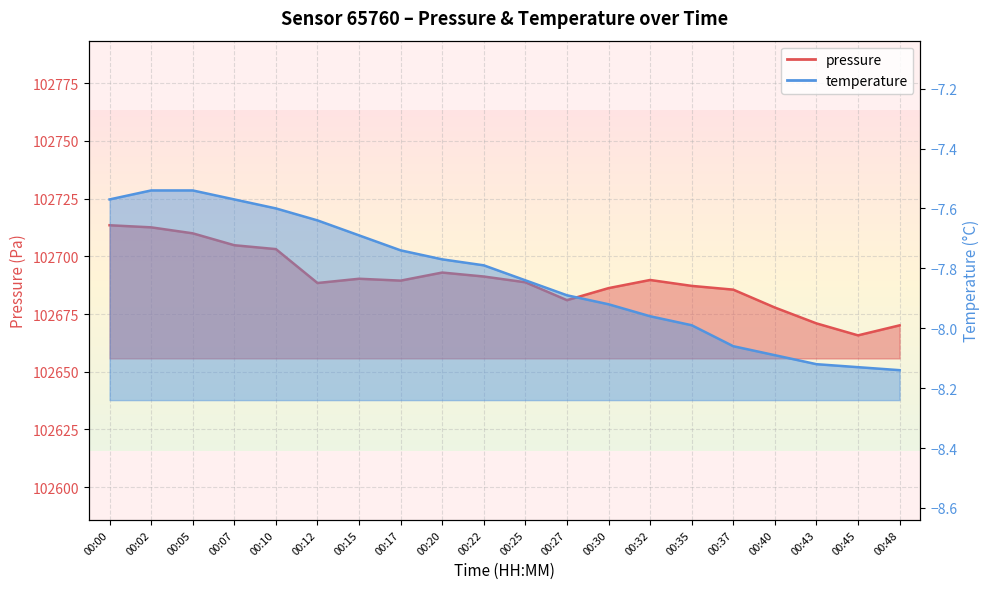

How many data points in pressure are above 102689?

10